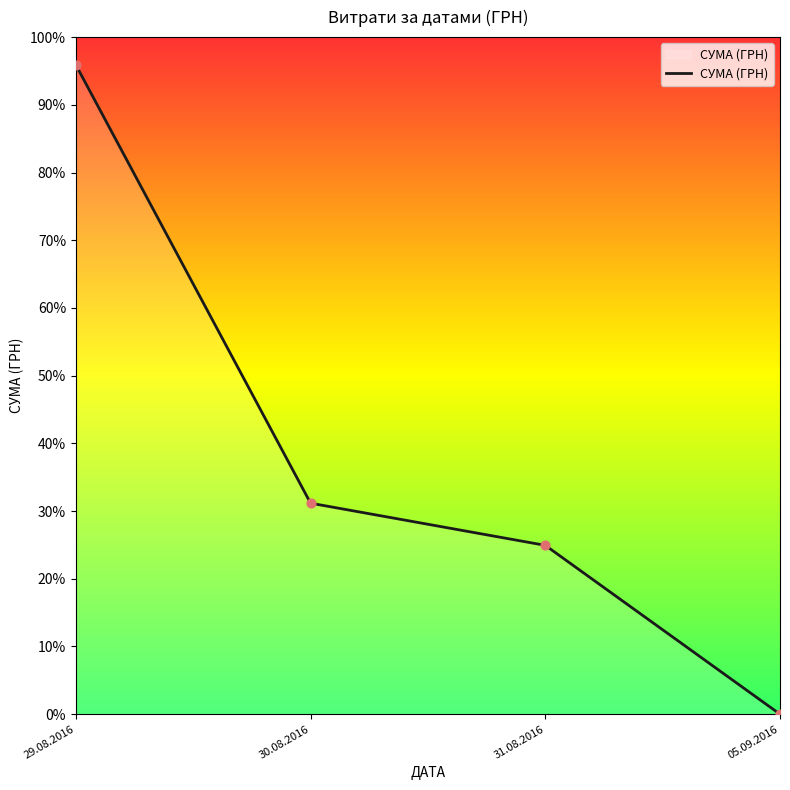

Approximately how many times larger is the value at 29.08.2016 compared to 31.08.2016?

3.8